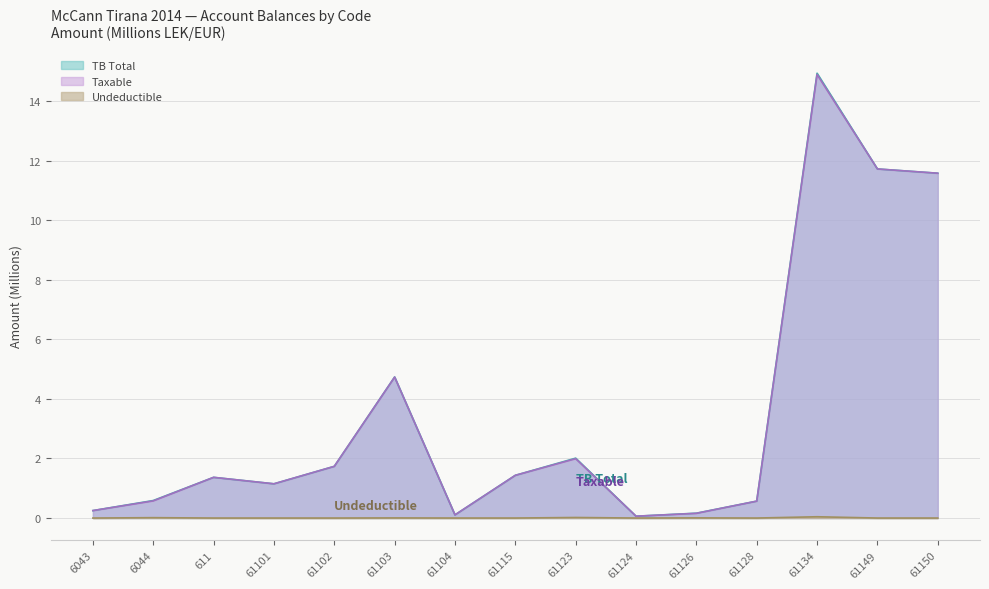

At 61115, list the series in order from smallest to largest.

Undeductible, Taxable, TB Total